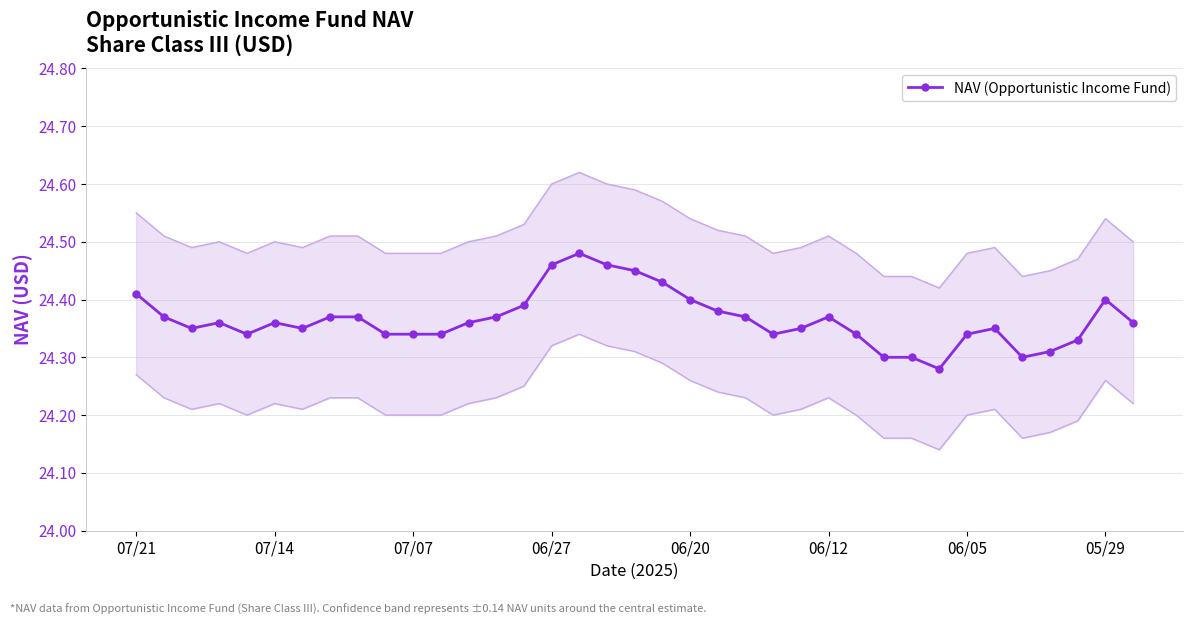

Which category has the highest value across all series?

16